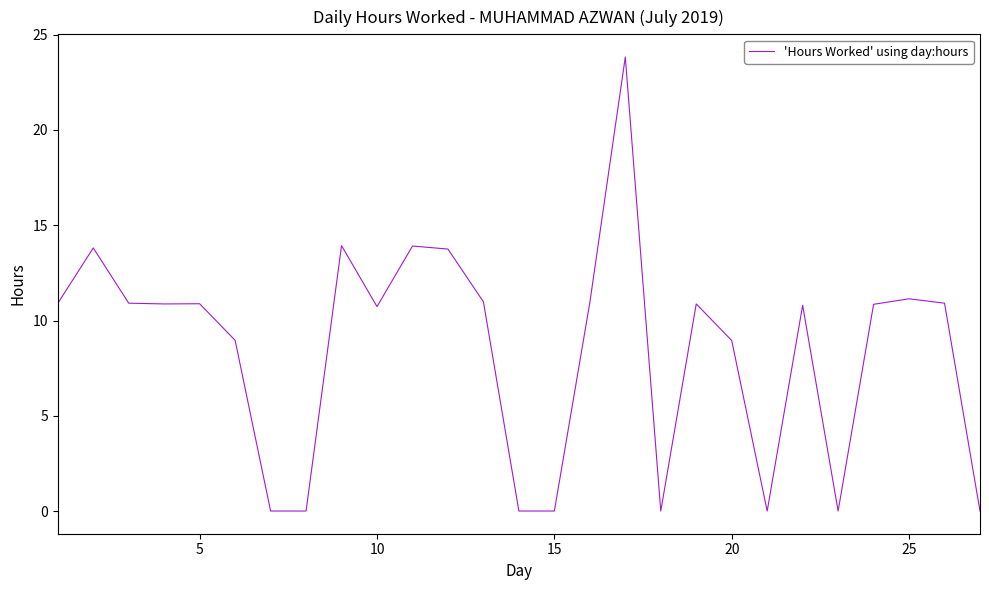

What is the greatest value displayed?

23.8